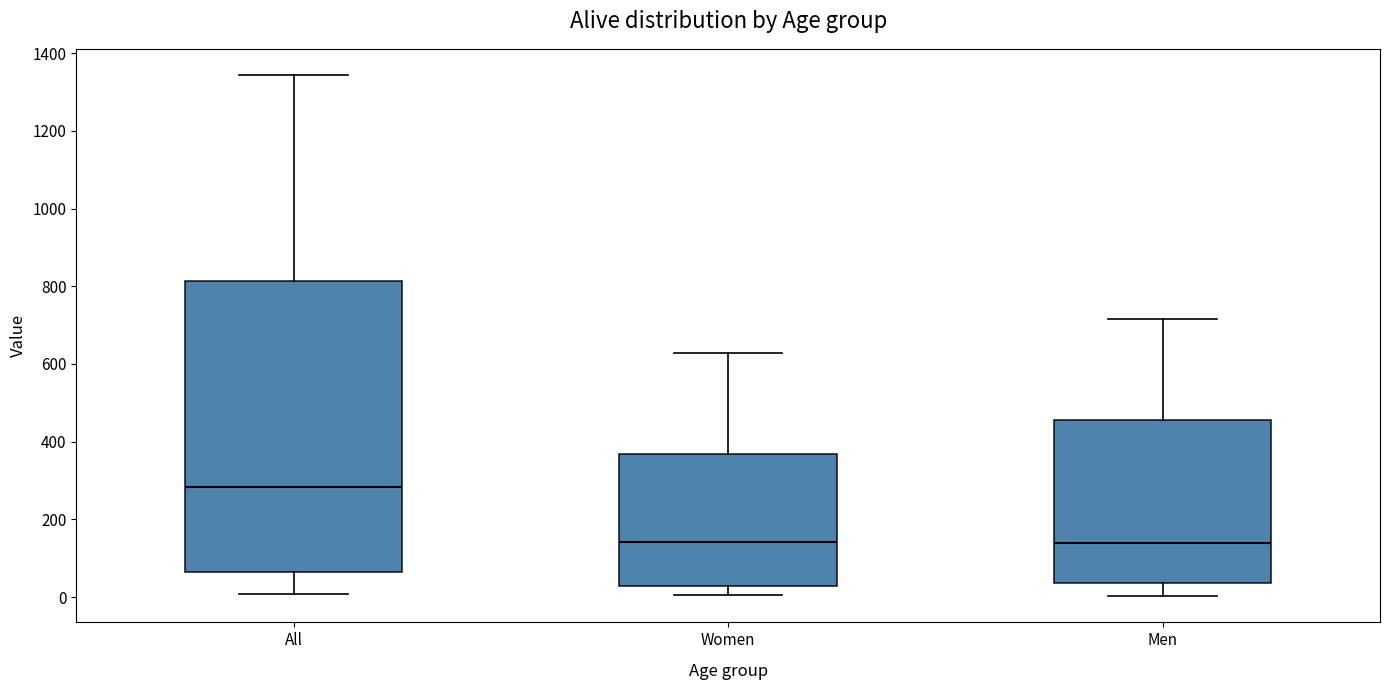

Reading left to right, transcribe this box plot: for each box, give where its median line is, the range the box spans, and where its two whiskers end, as read against the y-axis. The values are not printed on the chart, so give them approximately, as read against the axis.

All: median 280, box 60 to 820, whiskers 0 to 1340
Women: median 140, box 20 to 360, whiskers 0 to 620
Men: median 140, box 40 to 460, whiskers 0 to 720